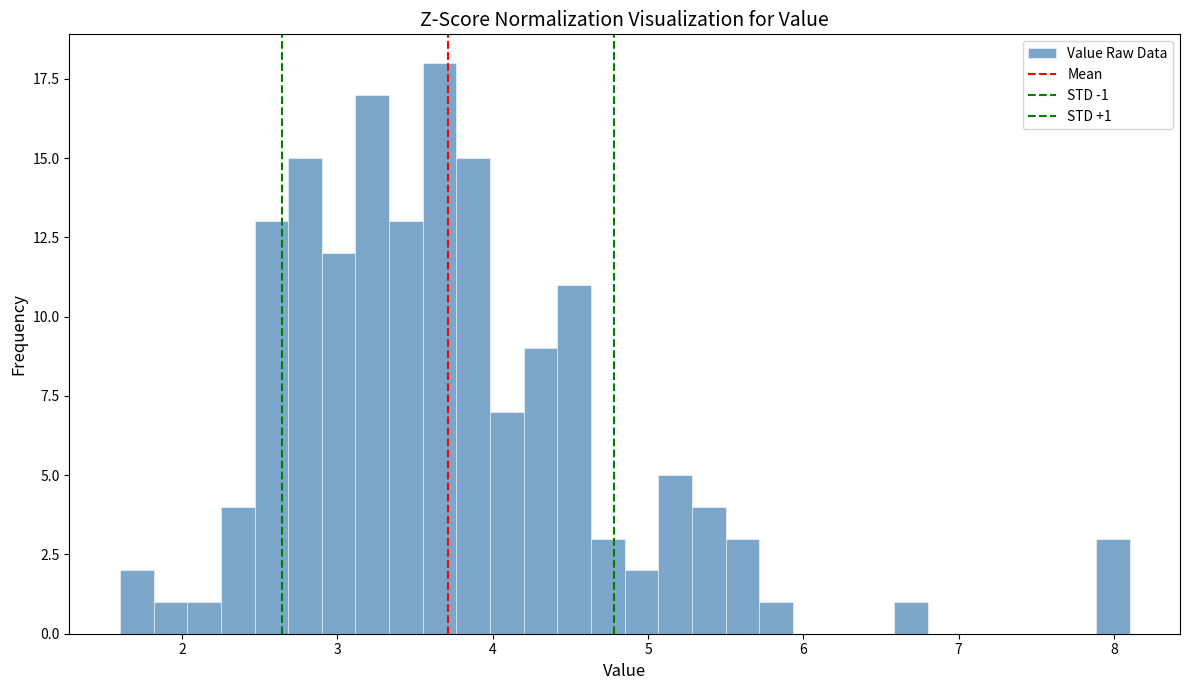

Around what value on the x-axis is the tallest bar? Give the approximate position of its centre, as read against the axis.

3.7